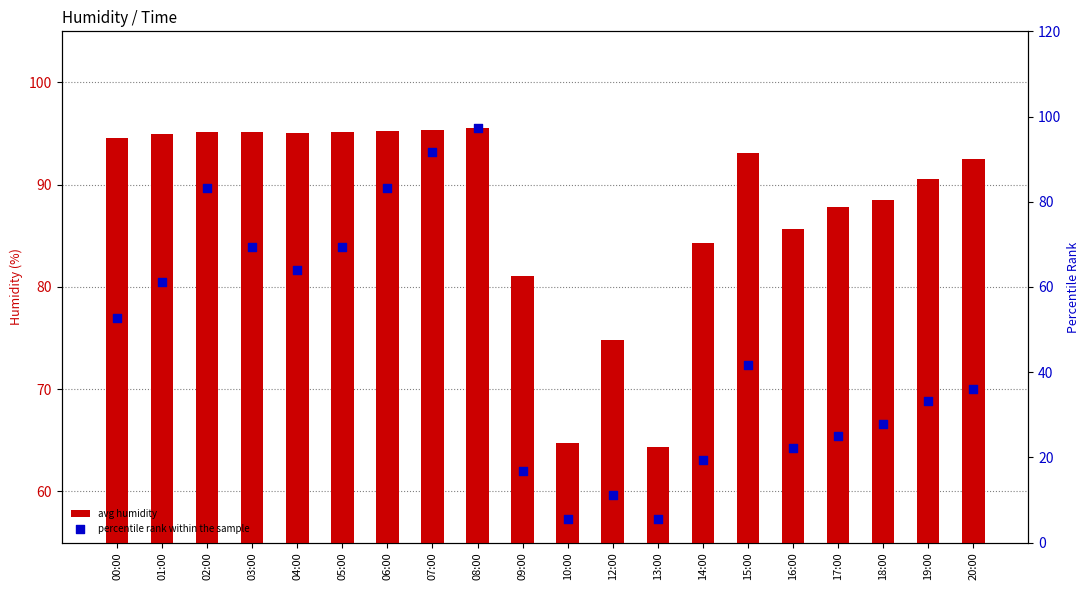

What are all the series names shown in the legend?

avg humidity, percentile rank within the sample